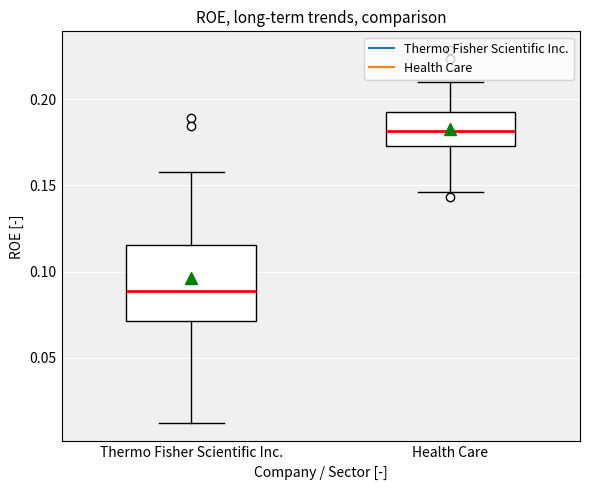

Reading left to right, transcribe this box plot: for each box, give where its median line is, the range the box spans, and where its two whiskers end, as read against the y-axis. The values are not printed on the chart, so give them approximately, as read against the axis.

Thermo Fisher Scientific Inc.: median 0.090, box 0.070 to 0.115, whiskers 0.010 to 0.160
Health Care: median 0.180, box 0.175 to 0.190, whiskers 0.145 to 0.210